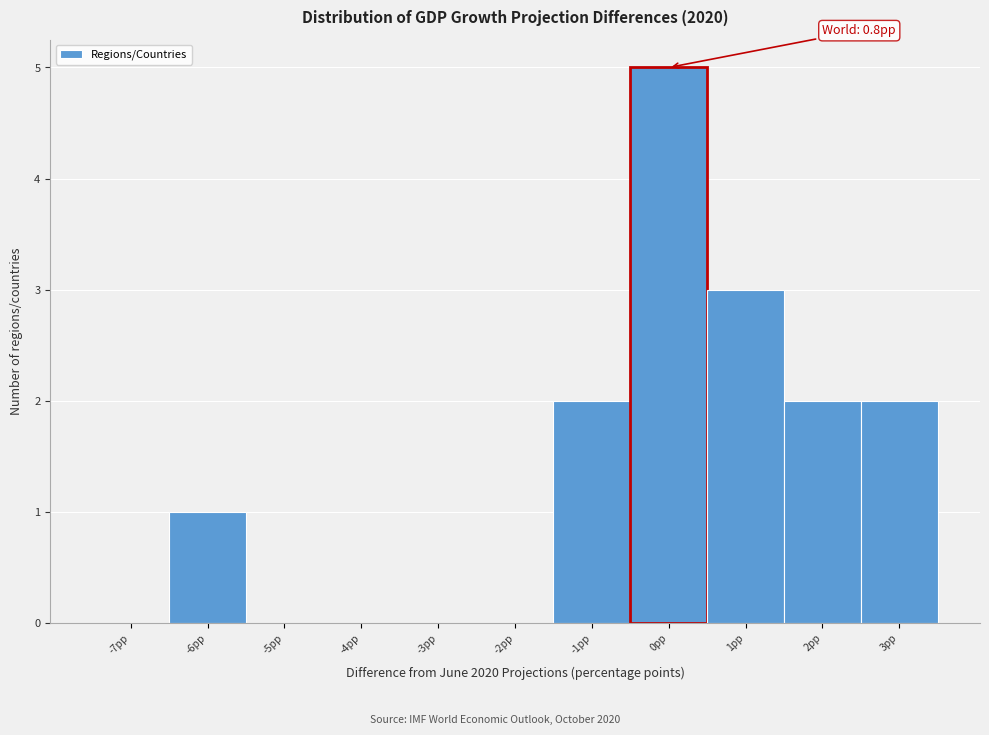

Reading left to right, list all the values displayed in this chart.

-7pp=0	-6pp=1	-5pp=0	-4pp=0	-3pp=0	-2pp=0	-1pp=2	0pp=5	1pp=3	2pp=2	3pp=2